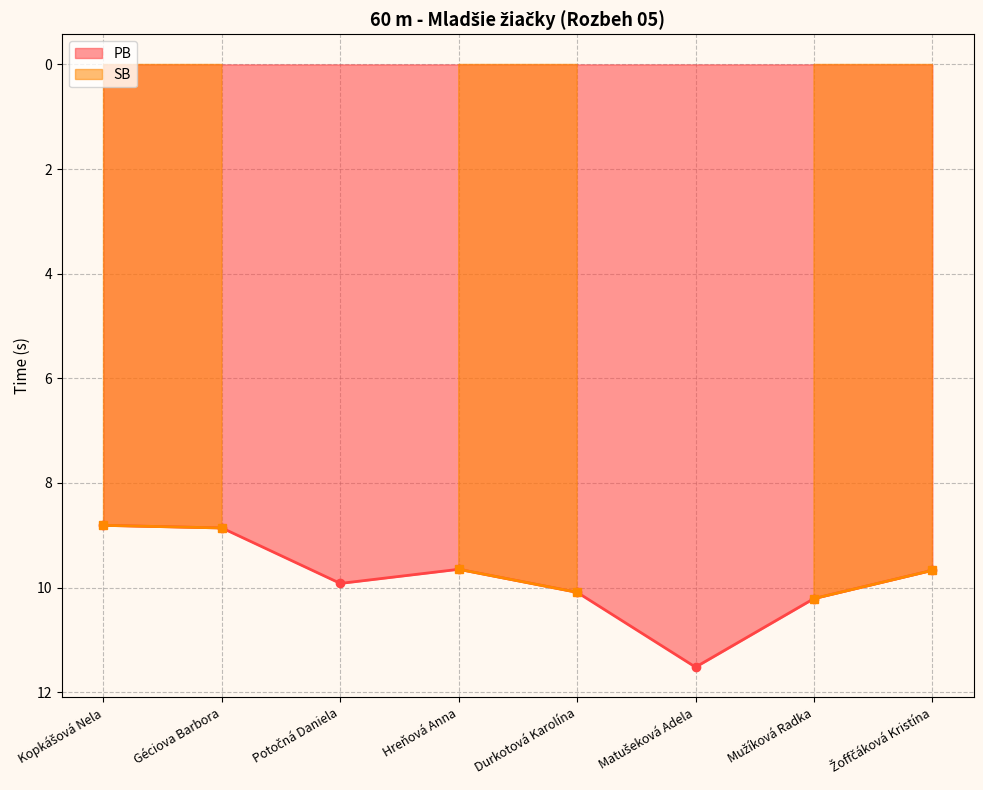

What is the maximum value for PB?

11.5